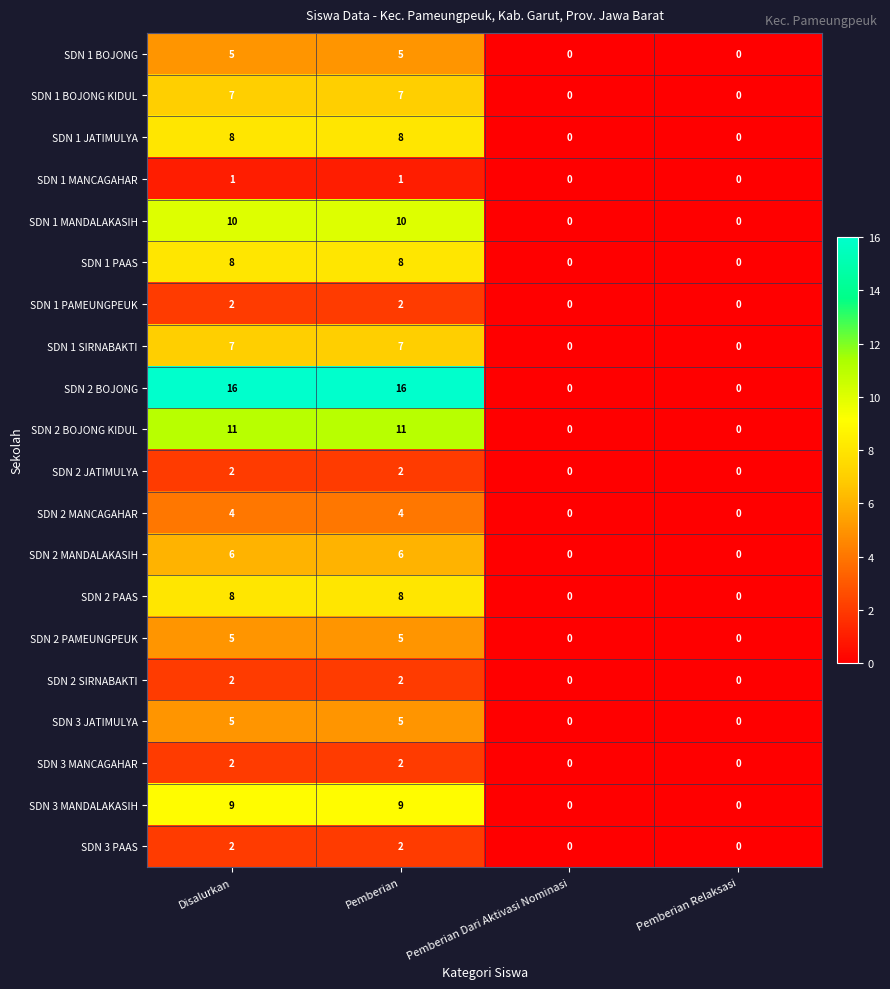

What is the maximum value shown in the chart?

16